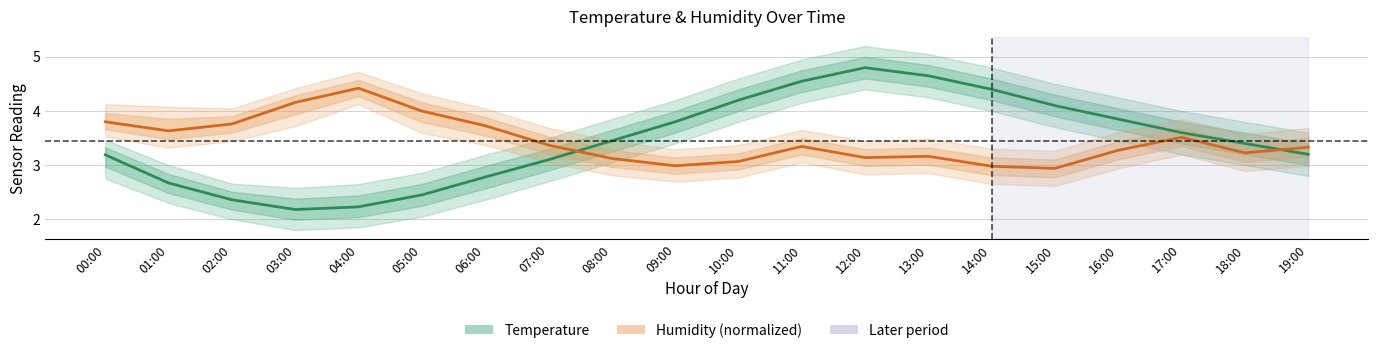

Is the value of Temperature at 16:00 greater than the value of Humidity (normalized) at 12:00?

Yes